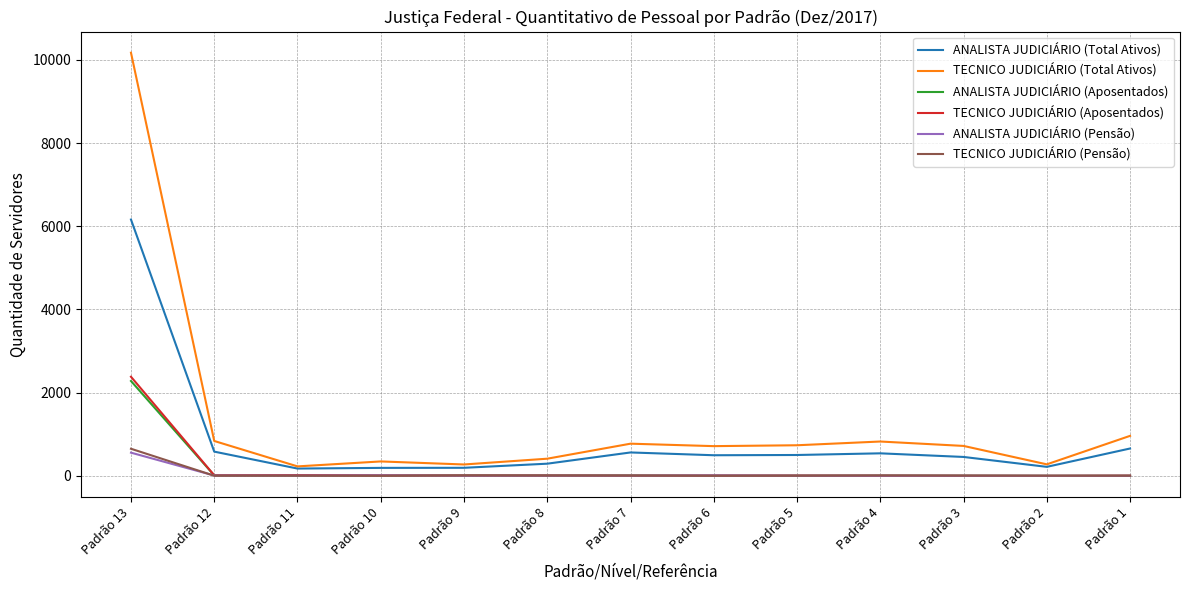

Is the value of ANALISTA JUDICIÁRIO (Total Ativos) at Padrão 8 greater than the value of ANALISTA JUDICIÁRIO (Pensão) at Padrão 13?

No